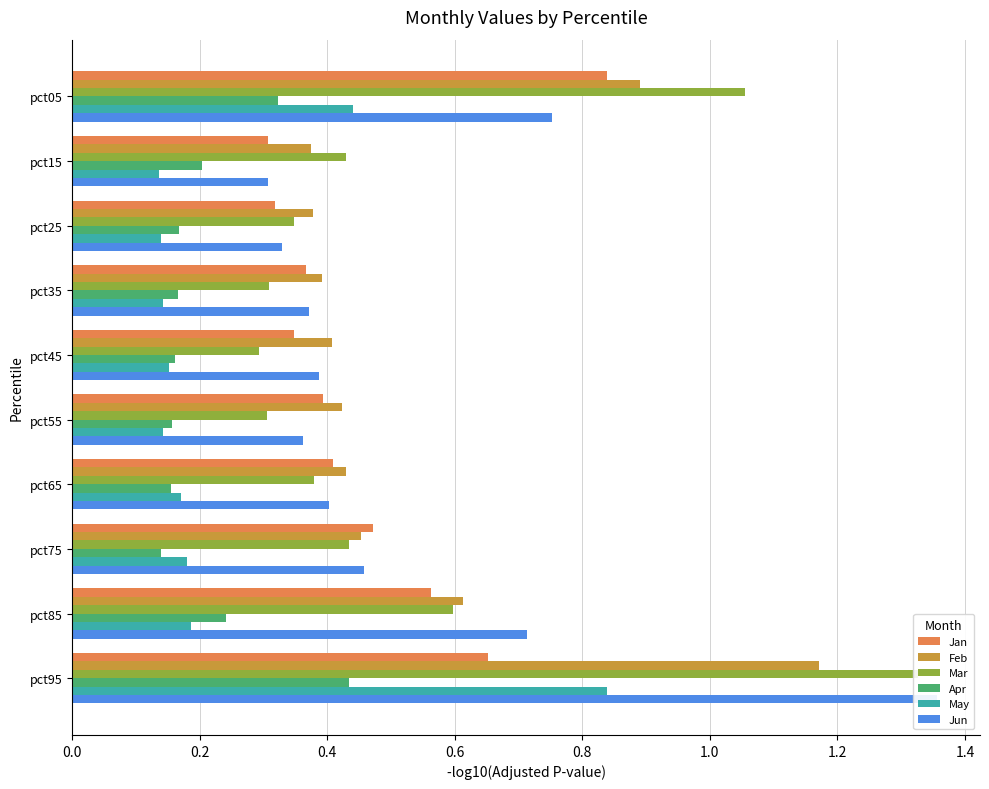

What is the total value across all series at pct95?

5.8